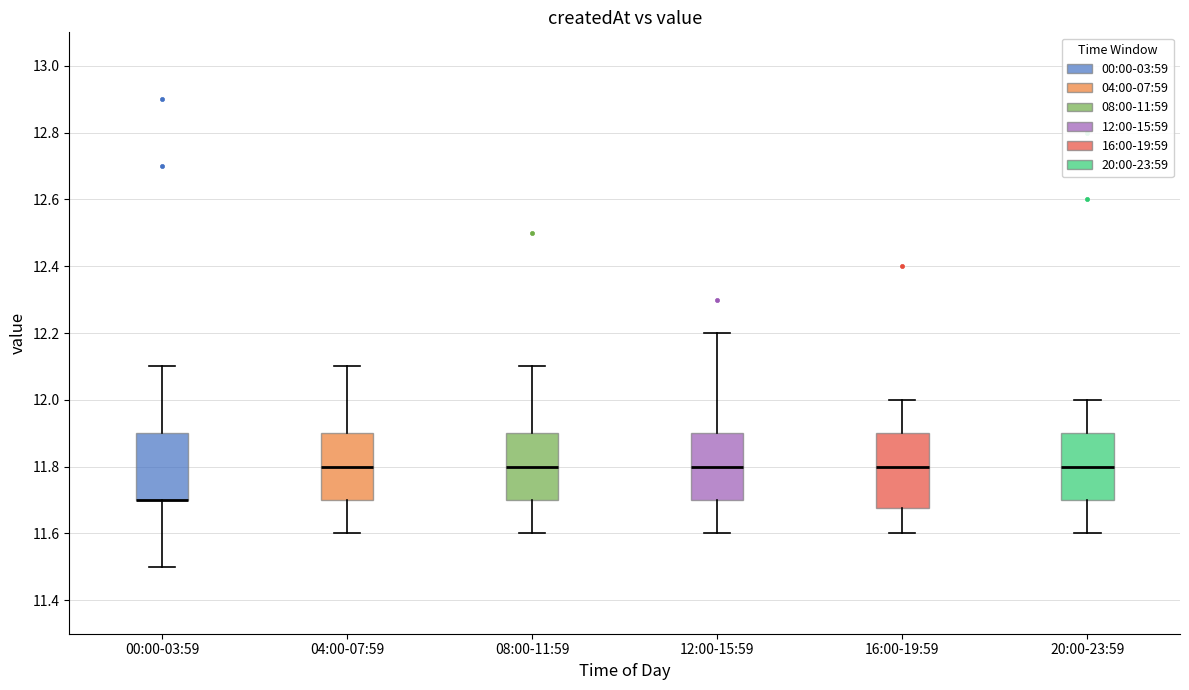

Where is the lower edge of the box for 08:00-11:59 on the y-axis? The values are not printed on the chart, so give them approximately, as read against the axis.

11.70